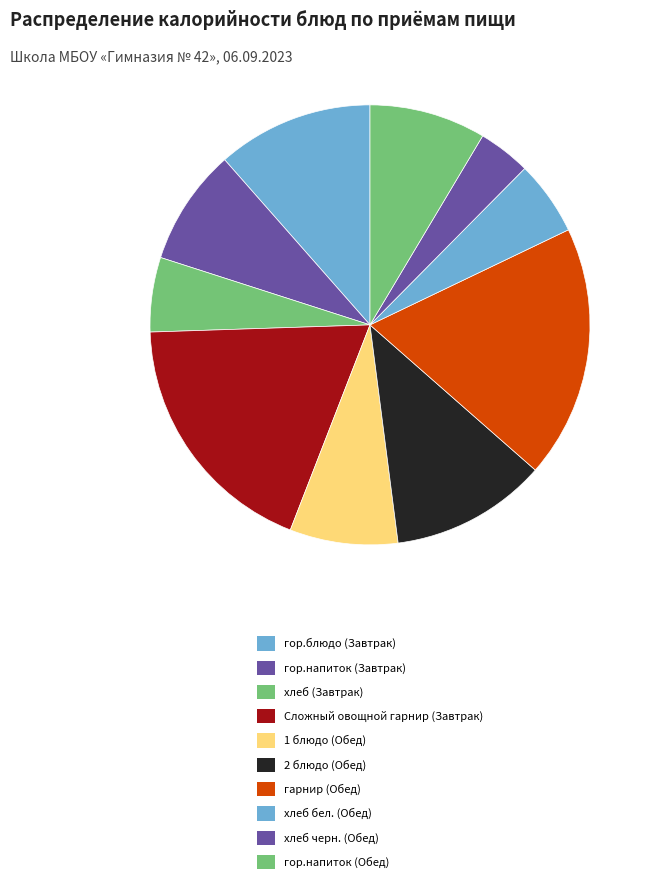

Rank the categories by value from highest to lowest.

Сложный овощной гарнир (Завтрак), гарнир (Обед), гор.блюдо (Завтрак), 2 блюдо (Обед), гор.напиток (Завтрак), гор.напиток (Обед), 1 блюдо (Обед), хлеб (Завтрак), хлеб бел. (Обед), хлеб черн. (Обед)